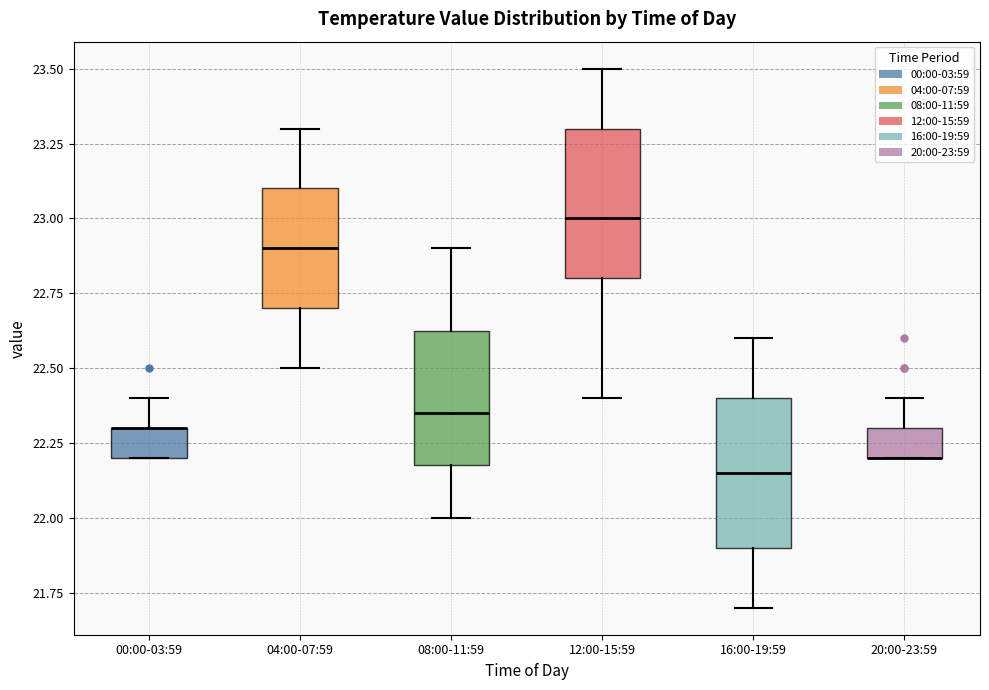

Where does the upper whisker of the box for 04:00-07:59 end on the y-axis? The values are not printed on the chart, so give them approximately, as read against the axis.

23.30